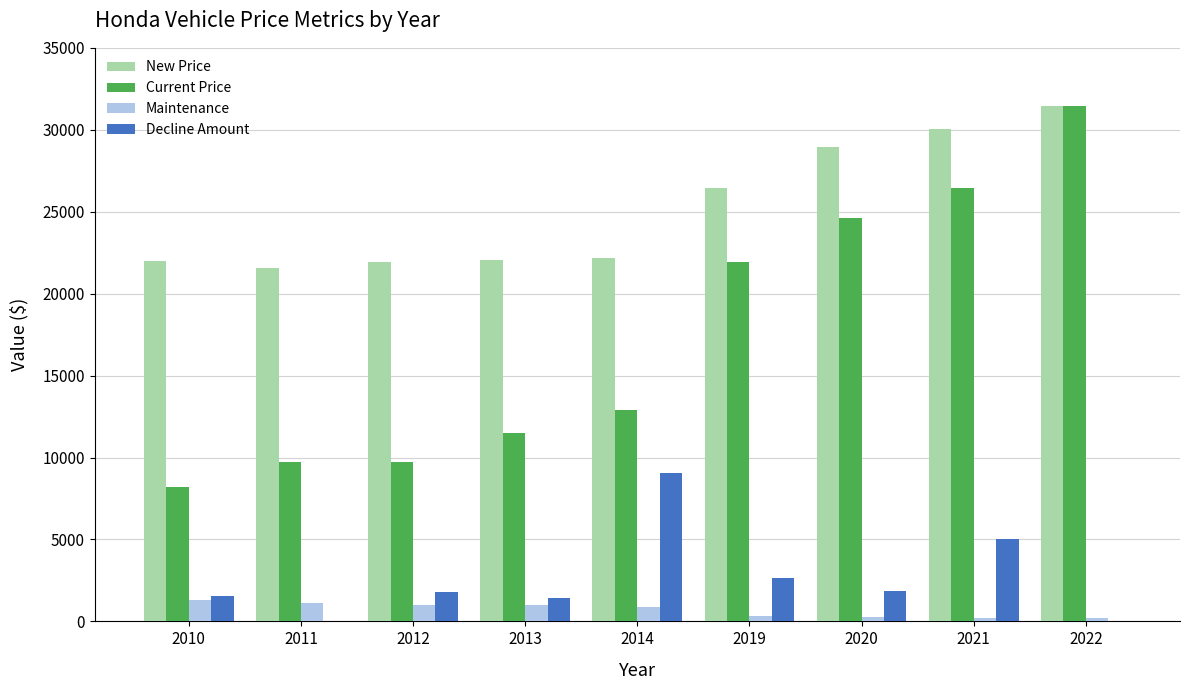

What is the highest value of the Maintenance series?

1301